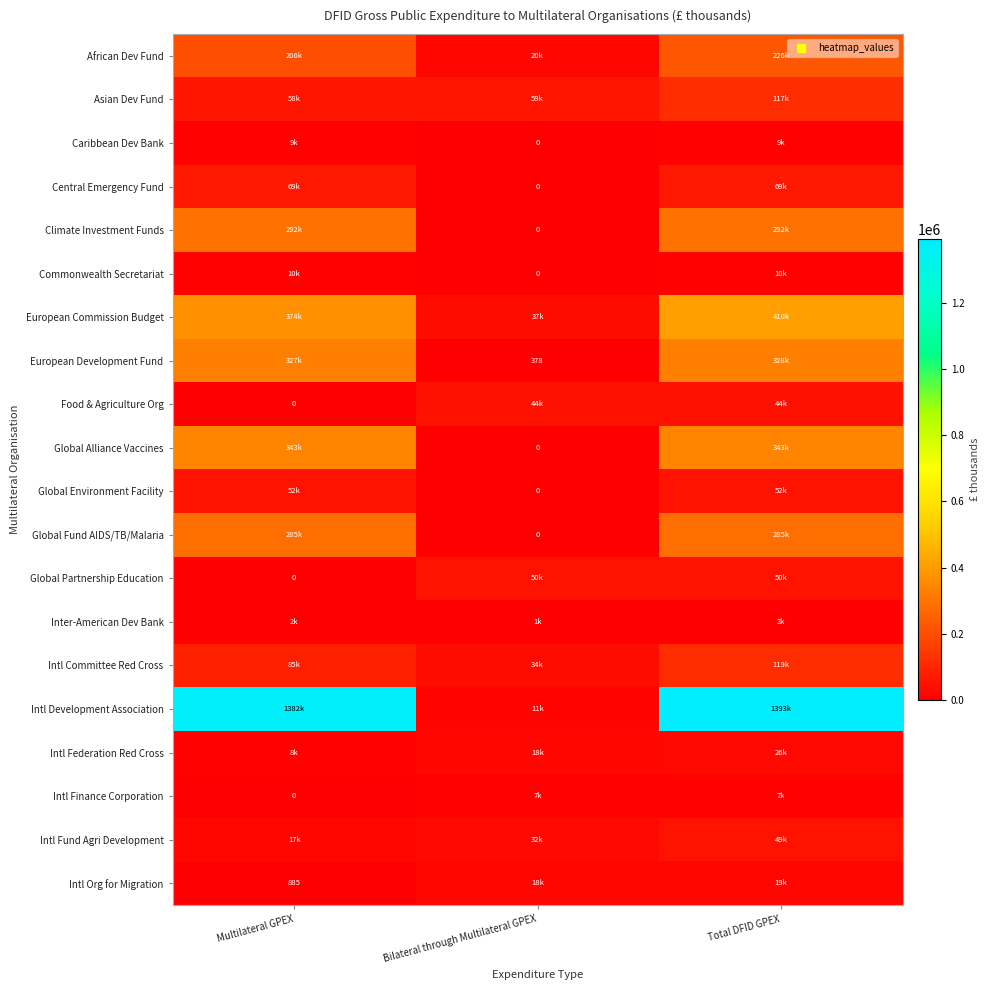

Which series has the largest range (max minus min)?

Intl Development Association